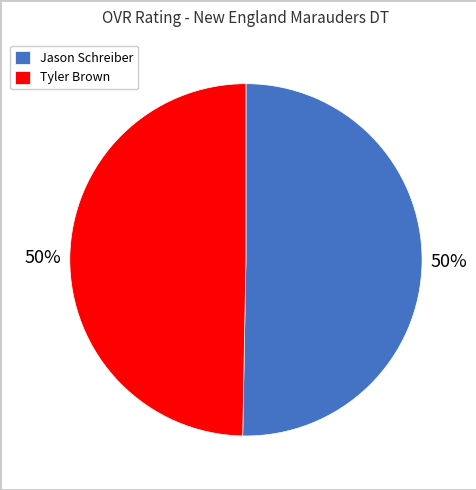

To the nearest percent, what portion does Jason Schreiber represent?

50%